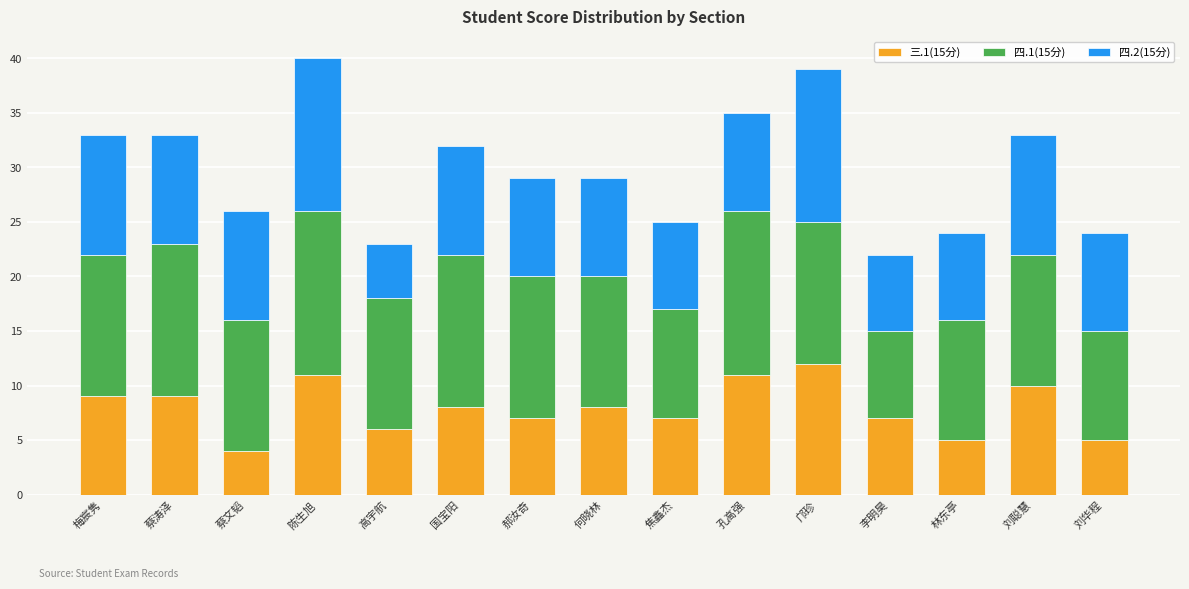

At which label does 三.1(15分) reach its peak?

邝珍